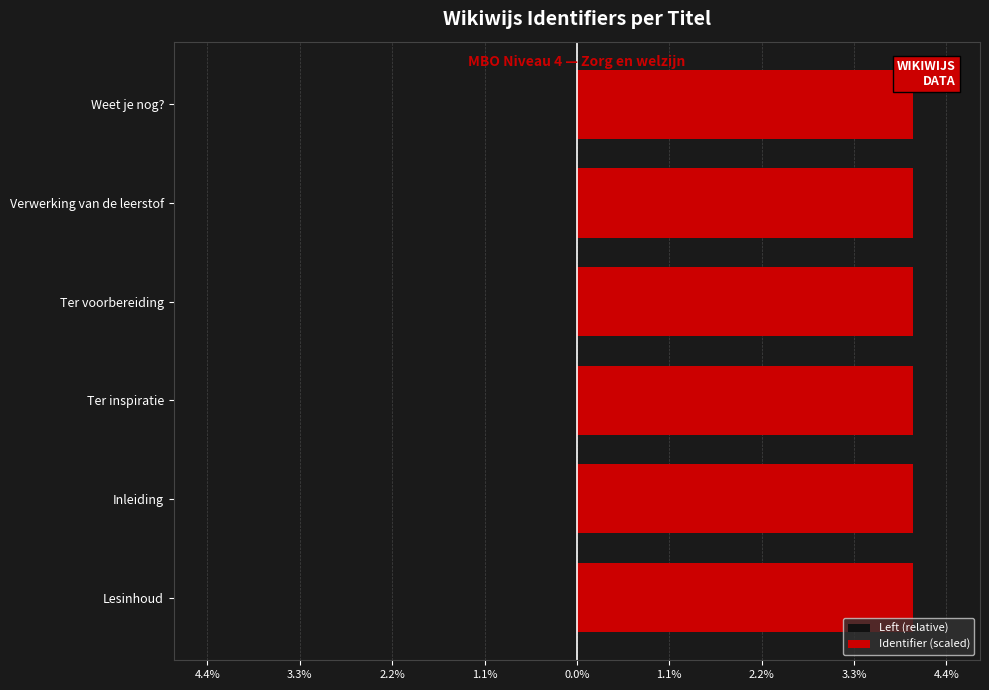

How many distinct data groups are displayed?

2